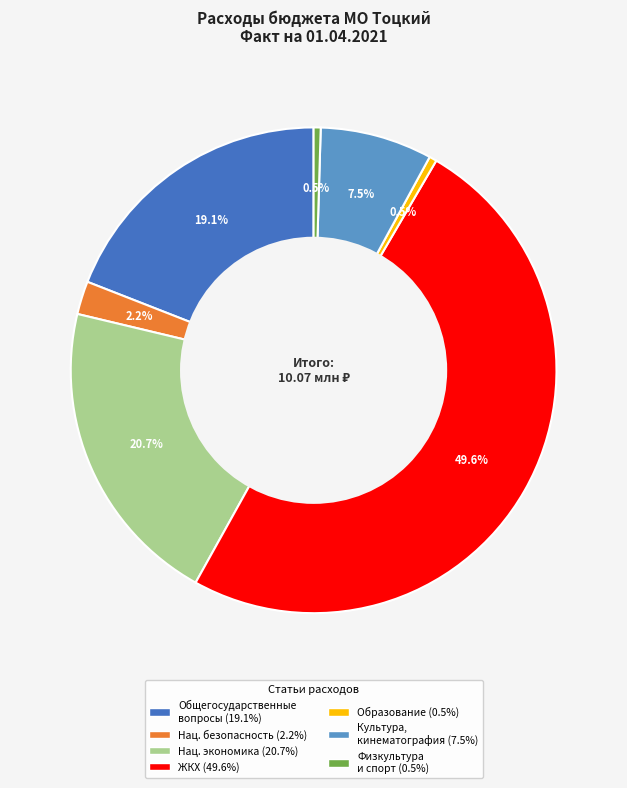

How many slices are in this pie chart?

7